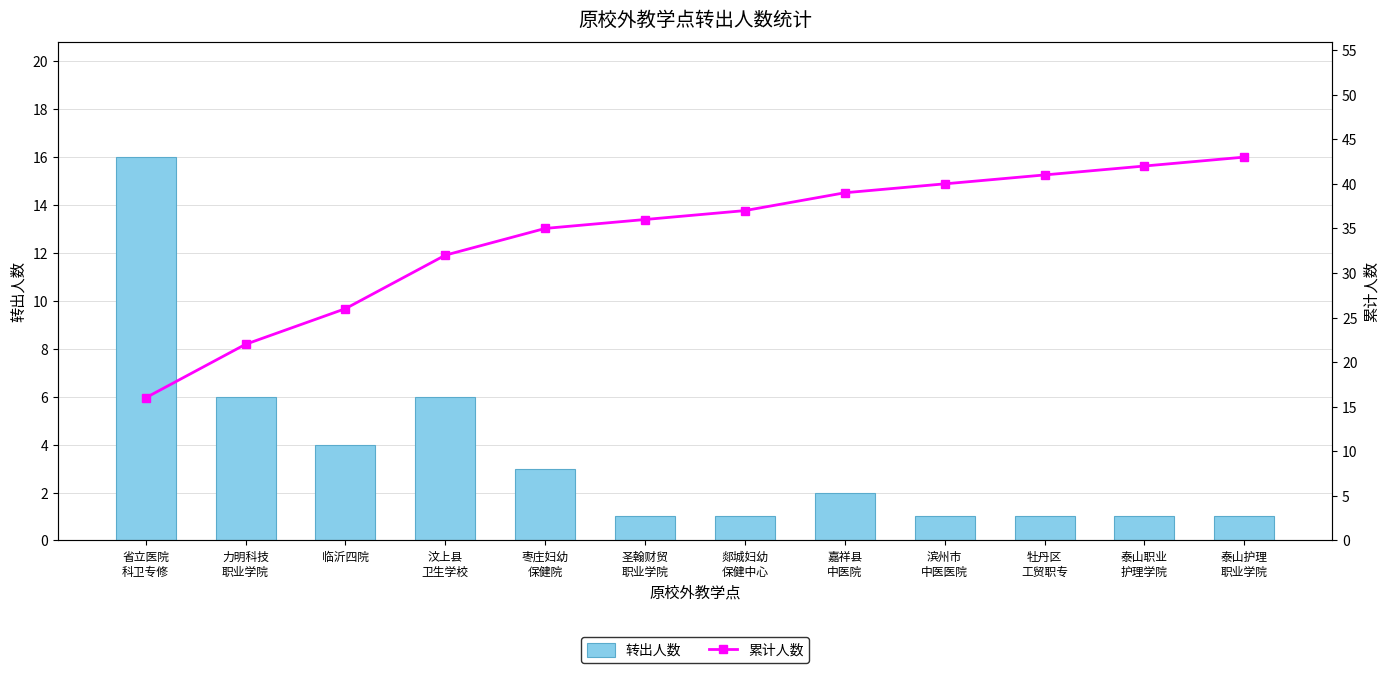

The 转出人数 series shows 1 at 泰山职业
护理学院. True or false?

True